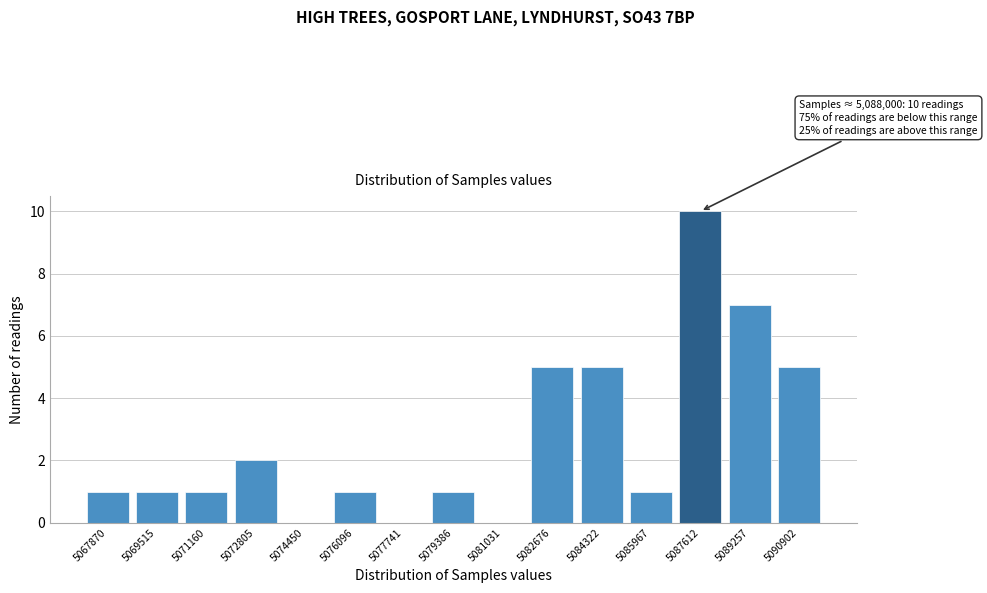

Reading left to right, extract all data points from this chart.

5067870=1	5069515=1	5071160=1	5072805=2	5074450=0	5076096=1	5077741=0	5079386=1	5081031=0	5082676=5	5084322=5	5085967=1	5087612=10	5089257=7	5090902=5